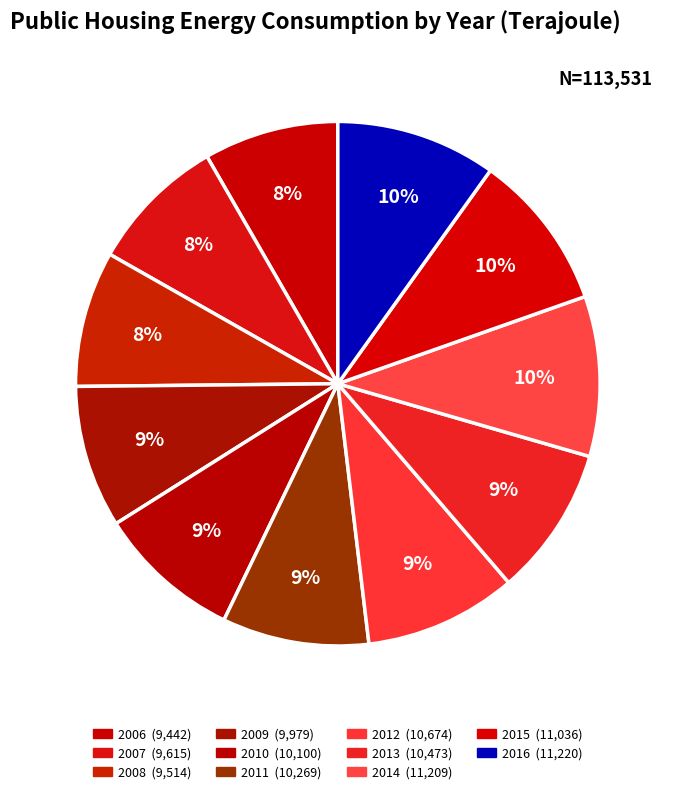

What is the ratio of the value at 2016 to the value at 2007?

1.2